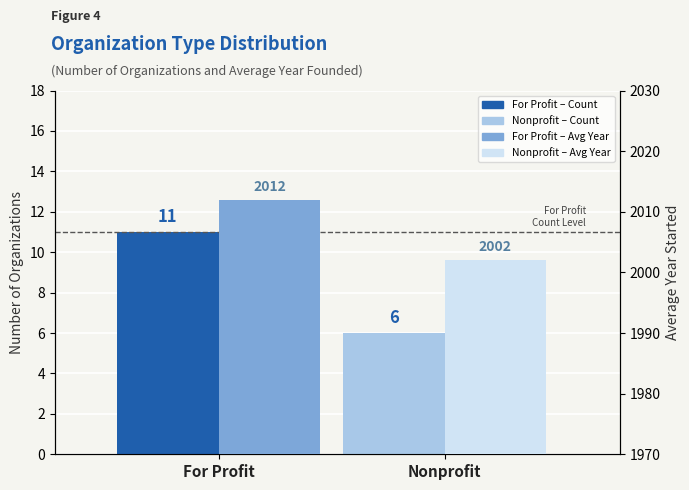

Is it true that Avg Year Started equals 2979 at For Profit?

False